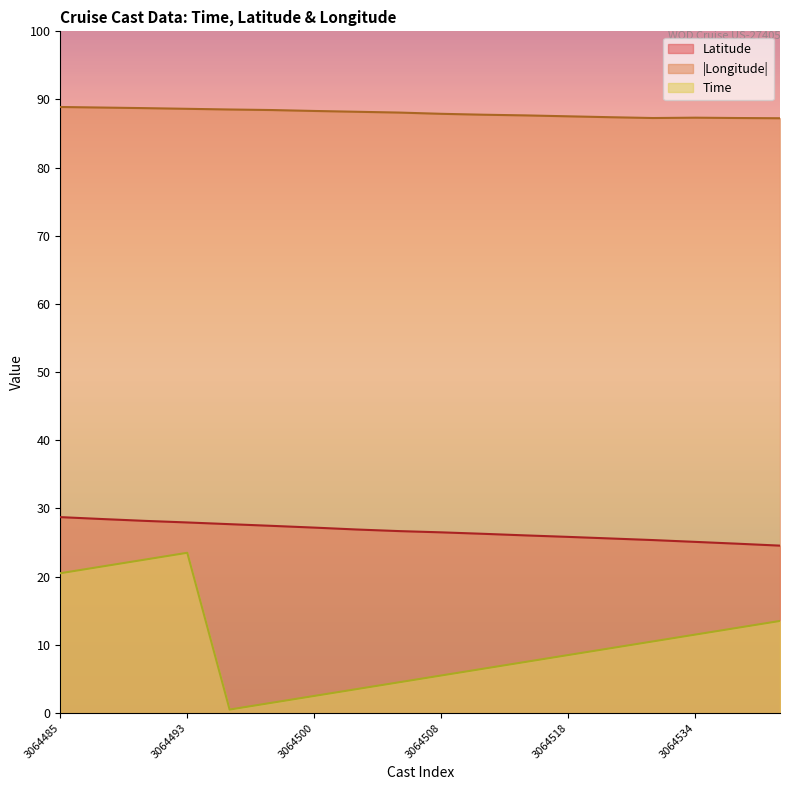

Rank the series at 3064518 from lowest to highest value.

Time, Latitude, |Longitude|